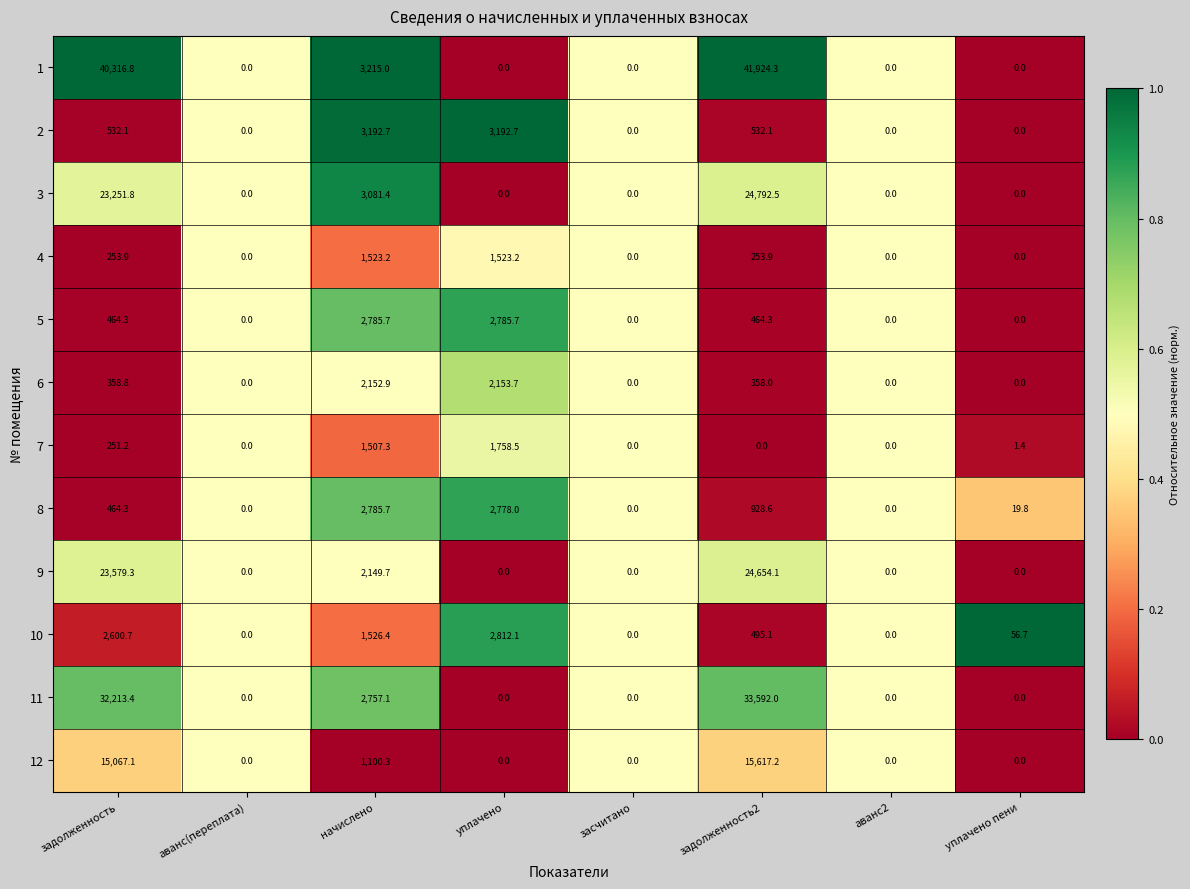

What is the total value across all series at уплачено?

17003.9